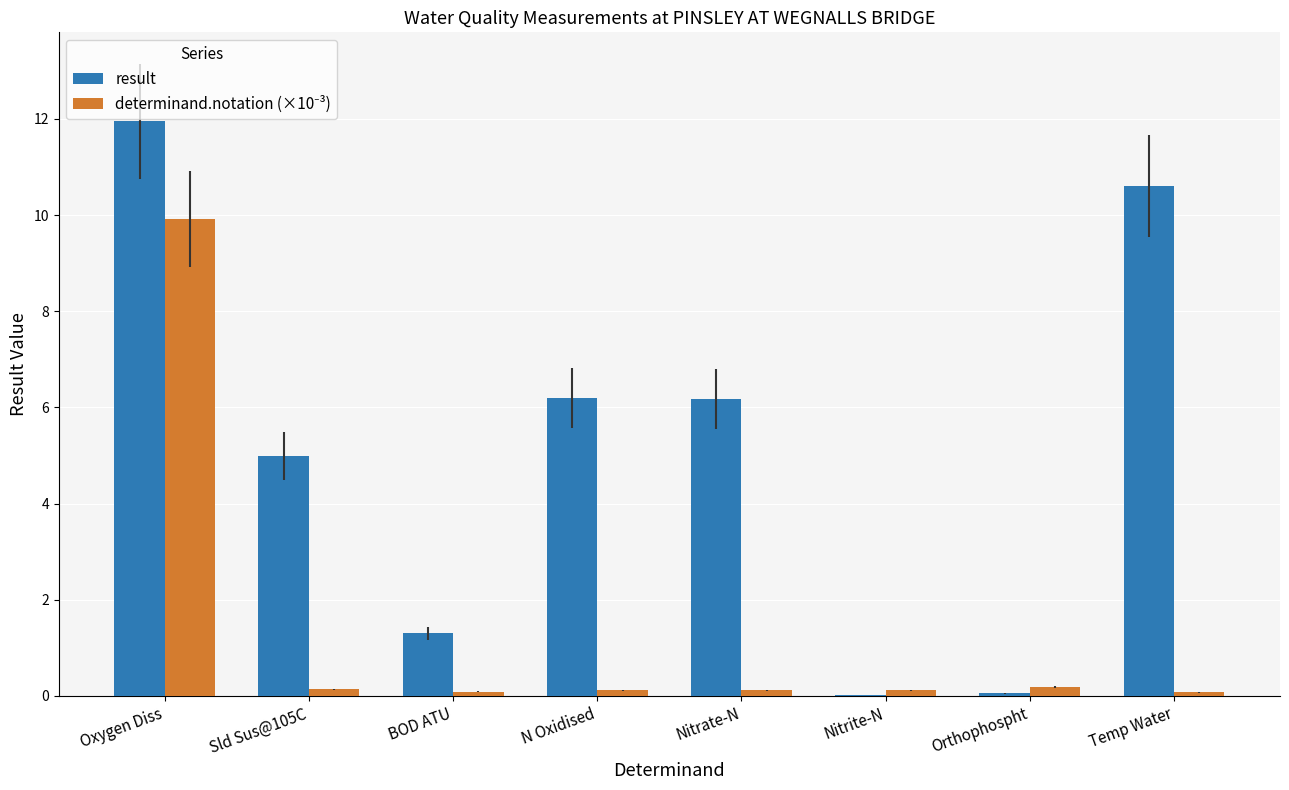

What is the sum of all result values?

41.3